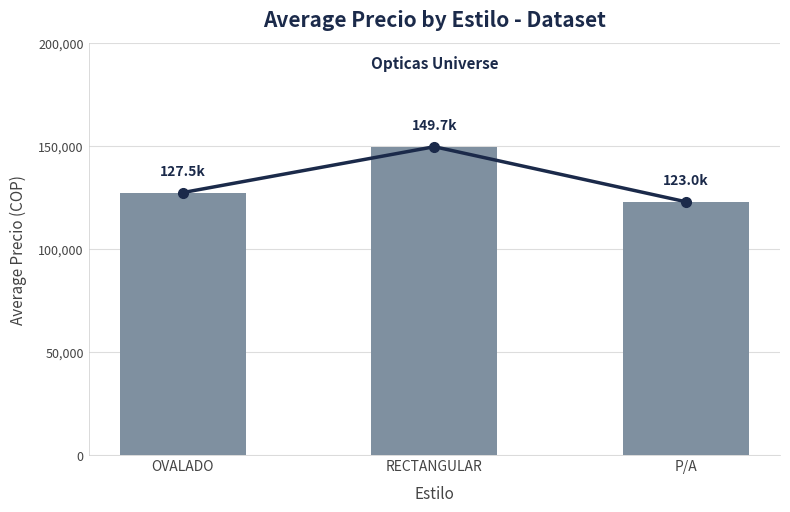

How many values exceed 127460?

1